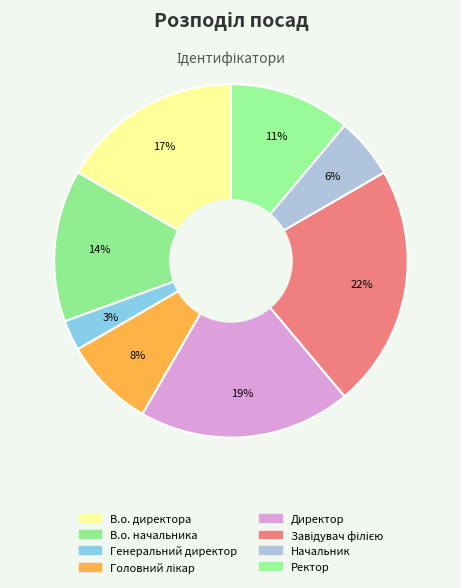

What percentage is the Начальник slice, to the nearest percent?

6%